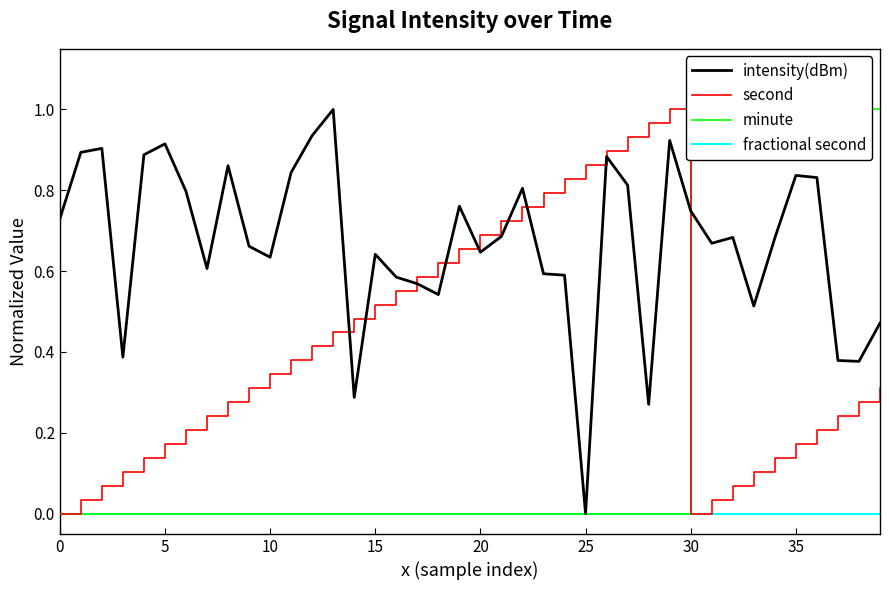

At which category does the chart reach its peak across all series?

13